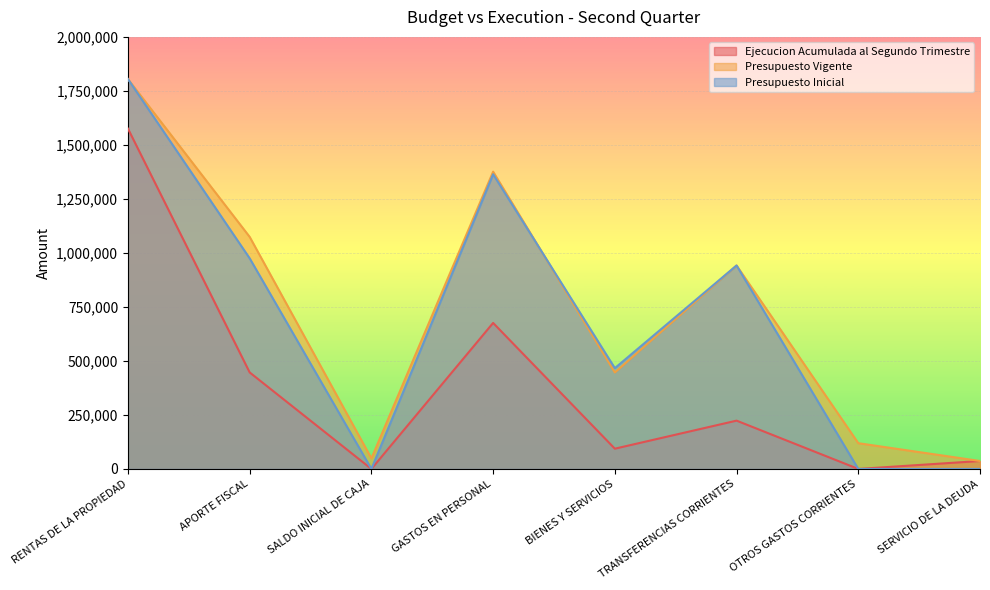

The value of Presupuesto Inicial at GASTOS EN PERSONAL is 1364127. True or false?

True